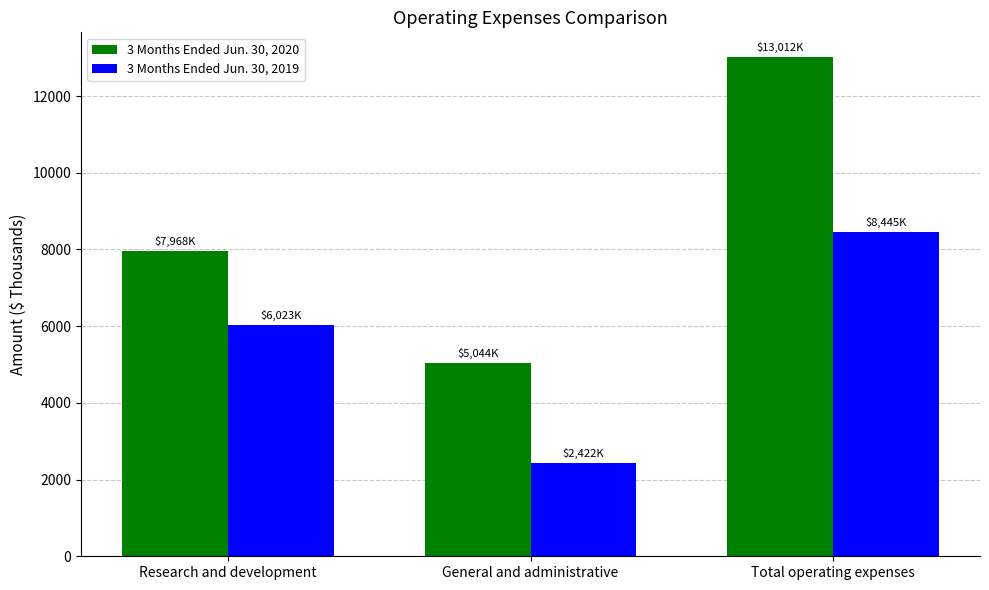

Reading left to right, transcribe all the data shown in this chart.

3 Months Ended Jun. 30, 2020: Research and development=7968	General and administrative=5044	Total operating expenses=13012
3 Months Ended Jun. 30, 2019: Research and development=6023	General and administrative=2422	Total operating expenses=8445